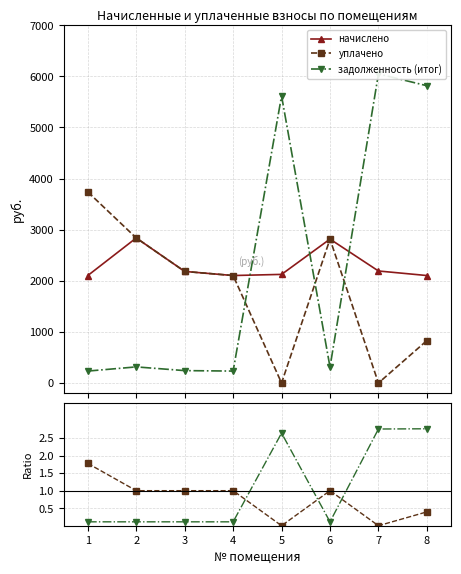

List the labels in order of задолж. / начислено value, smallest first.

1, 4, 2, 6, 3, 5, 7, 8